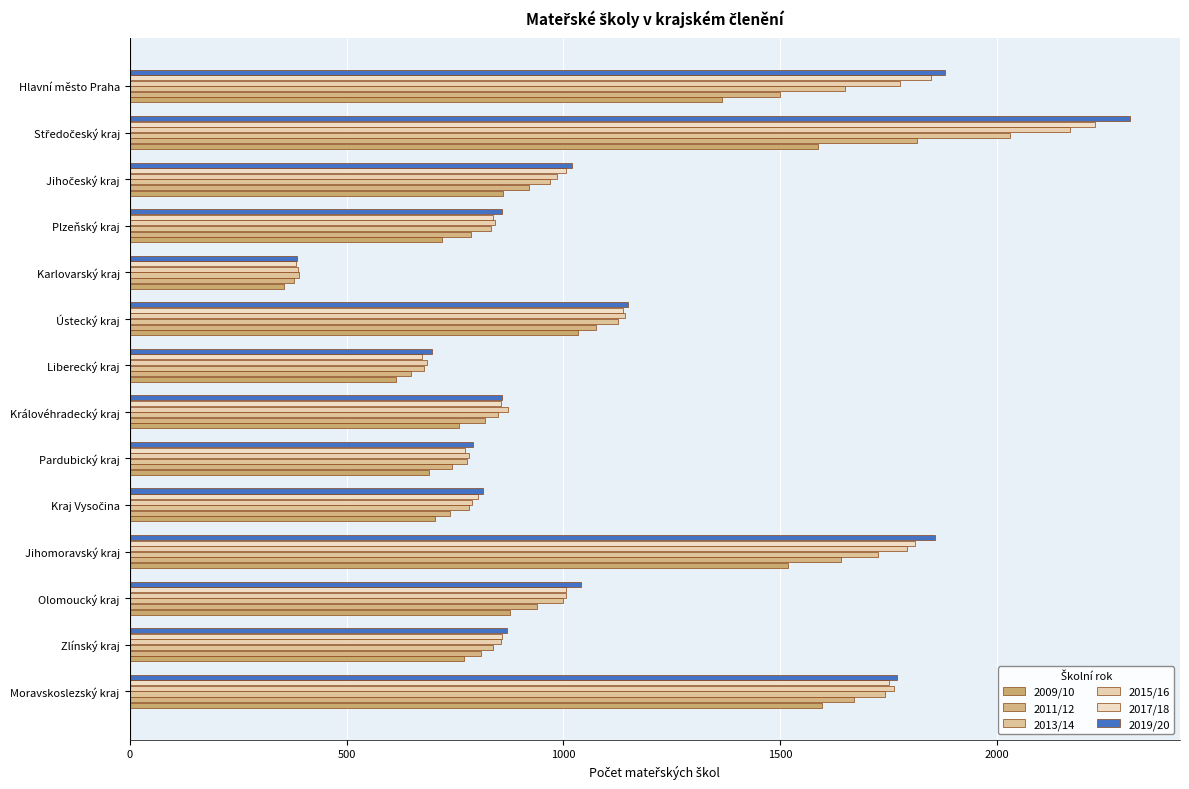

Which category has the lowest value in the 2017/18 series?

Karlovarský kraj